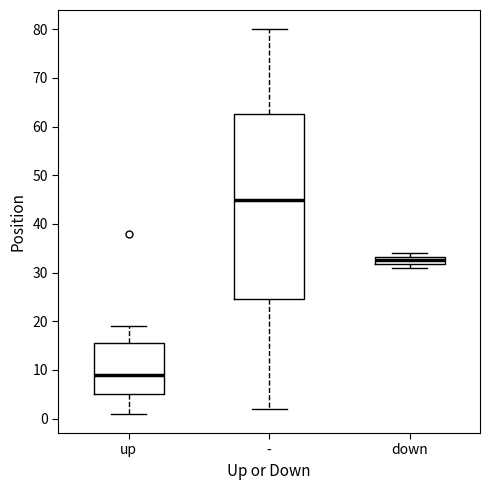

Reading left to right, transcribe this box plot: for each box, give where its median line is, the range the box spans, and where its two whiskers end, as read against the y-axis. The values are not printed on the chart, so give them approximately, as read against the axis.

up: median 9, box 5 to 16, whiskers 1 to 19
-: median 45, box 25 to 63, whiskers 2 to 80
down: median 33 (inside the box), box 32 to 33, whiskers 31 to 34